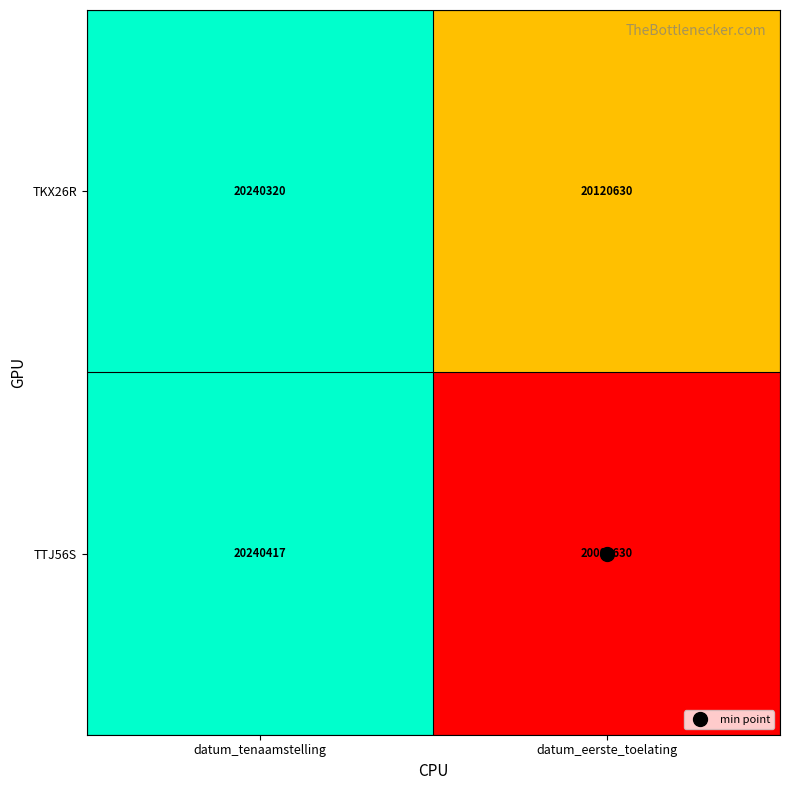

Which label corresponds to the largest value in the chart?

datum_tenaamstelling